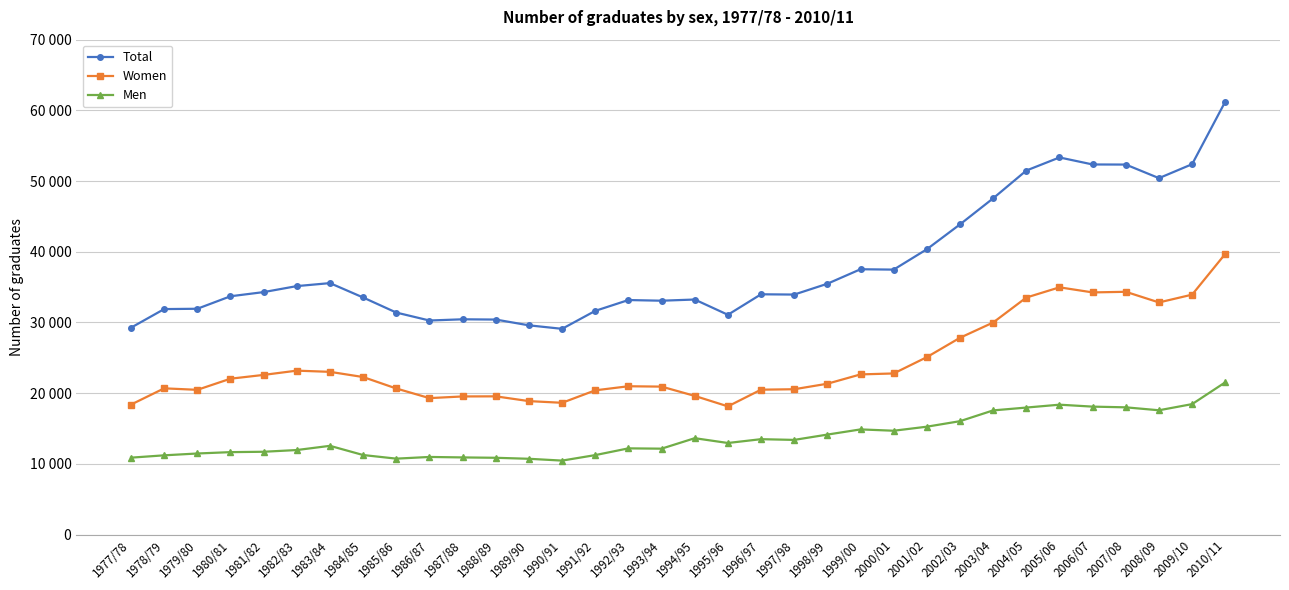

What is the maximum value for Women?

39706